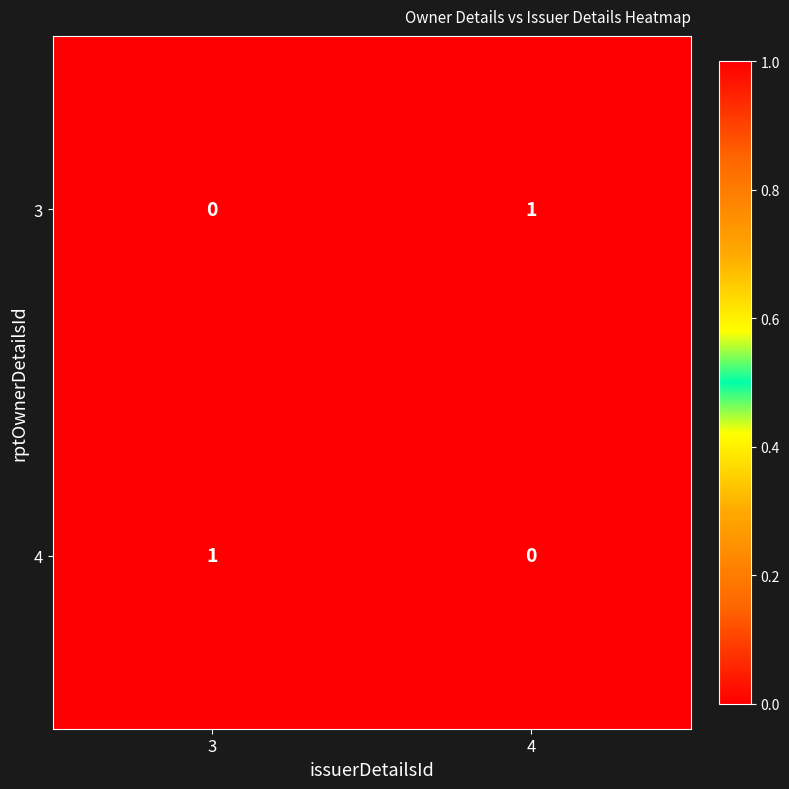

What is the difference between the highest and lowest values at 3?

1